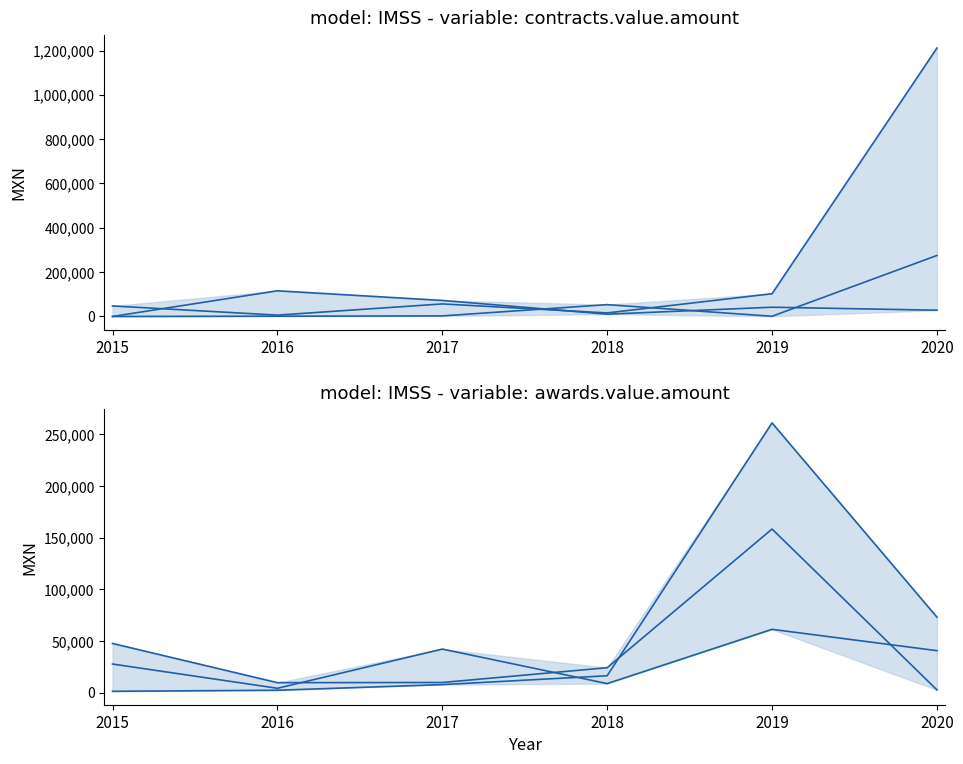

What is the difference between the highest and lowest values at 2020?

1208345.6